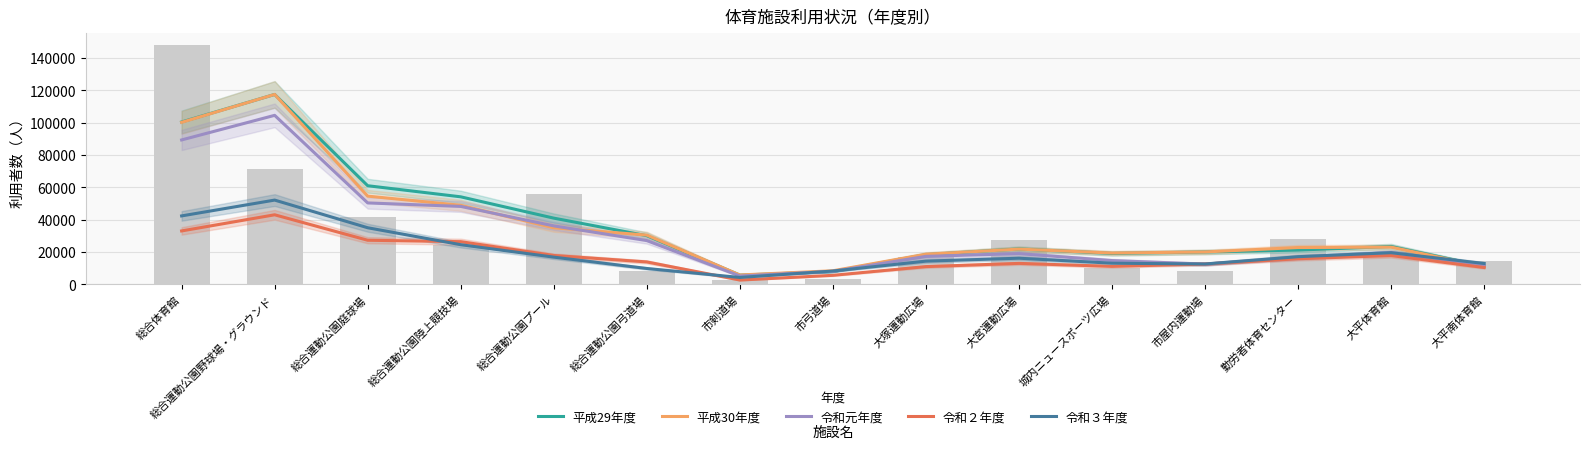

Reading left to right, list all the values displayed in this chart.

平成29年度: 100354.7	117379.3	60959.0	54102.0	40924.3	30054.7	5704.3	7884.3	18332.0	21860.7	19081.0	19990.7	21192.3	23409.0	11184.7
平成30年度: 100135.3	117410.3	54534.0	48867.0	34962.7	30432.7	5784.0	8391.7	18583.3	21784.0	19342.0	20015.0	22760.3	22999.7	10952.7
令和元年度: 89264.3	104472.3	50325.0	48168.0	36145.7	27046.3	5151.0	8009.0	17298.0	18996.7	14697.3	12506.3	16451.0	19677.3	11662.0
令和２年度: 33012.7	42993.3	27257.0	26387.0	17846.0	13856.0	2658.0	5574.0	10964.7	12950.3	11100.3	12537.7	15831.3	17796.7	10403.3
令和３年度: 42303.0	52085.3	34982.0	24507.7	16821.3	9807.0	4250.0	8226.3	14348.7	16152.7	13066.0	12575.7	17098.3	19561.3	12885.0